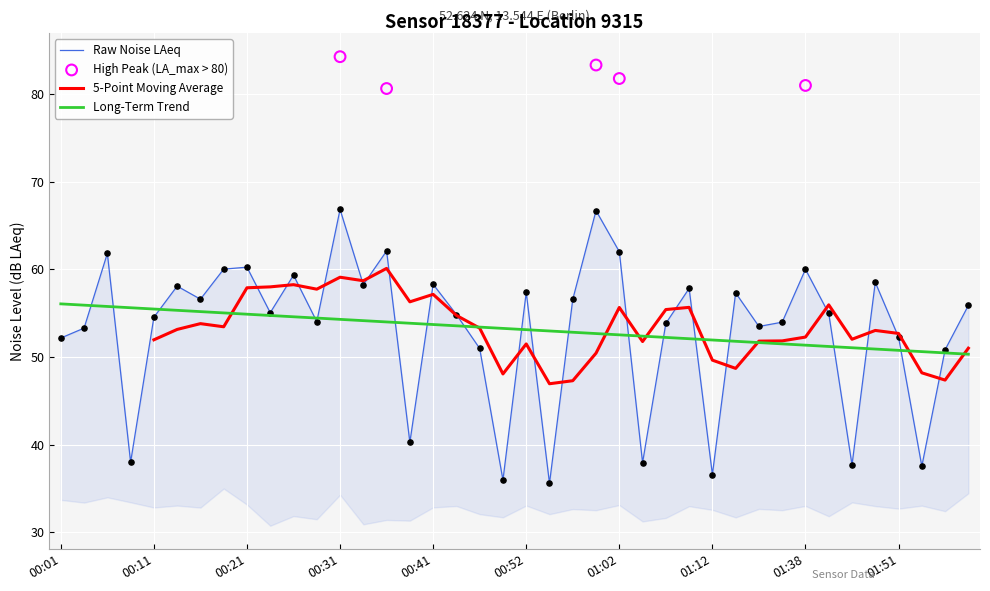

The Long-Term Trend series shows 51.3 at 01:38. True or false?

True